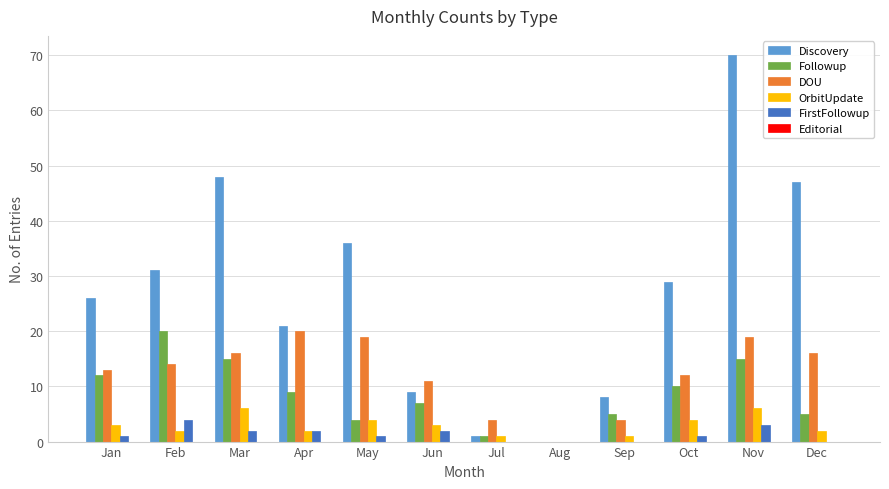

Between May and Aug, which series saw the biggest shift?

Discovery